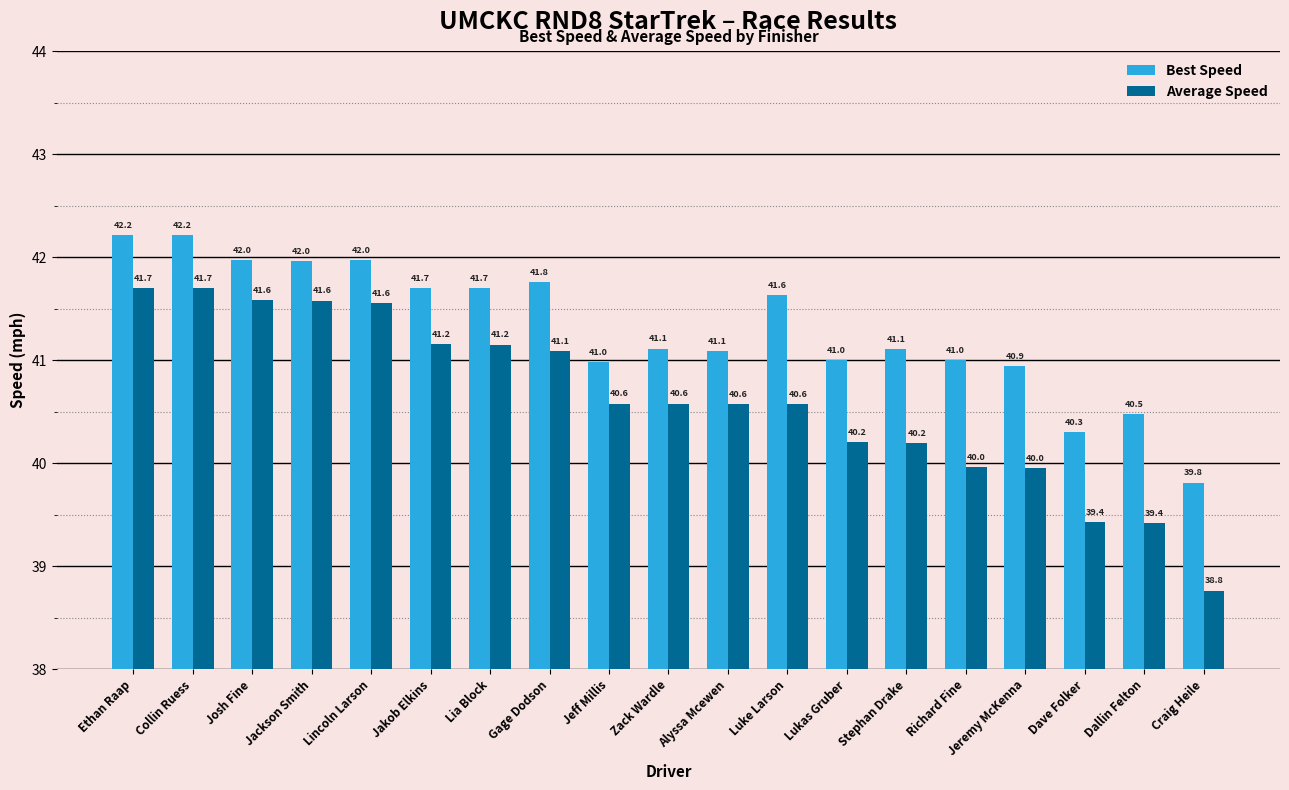

What value does the Best Speed series have at Alyssa Mcewen?

41.1